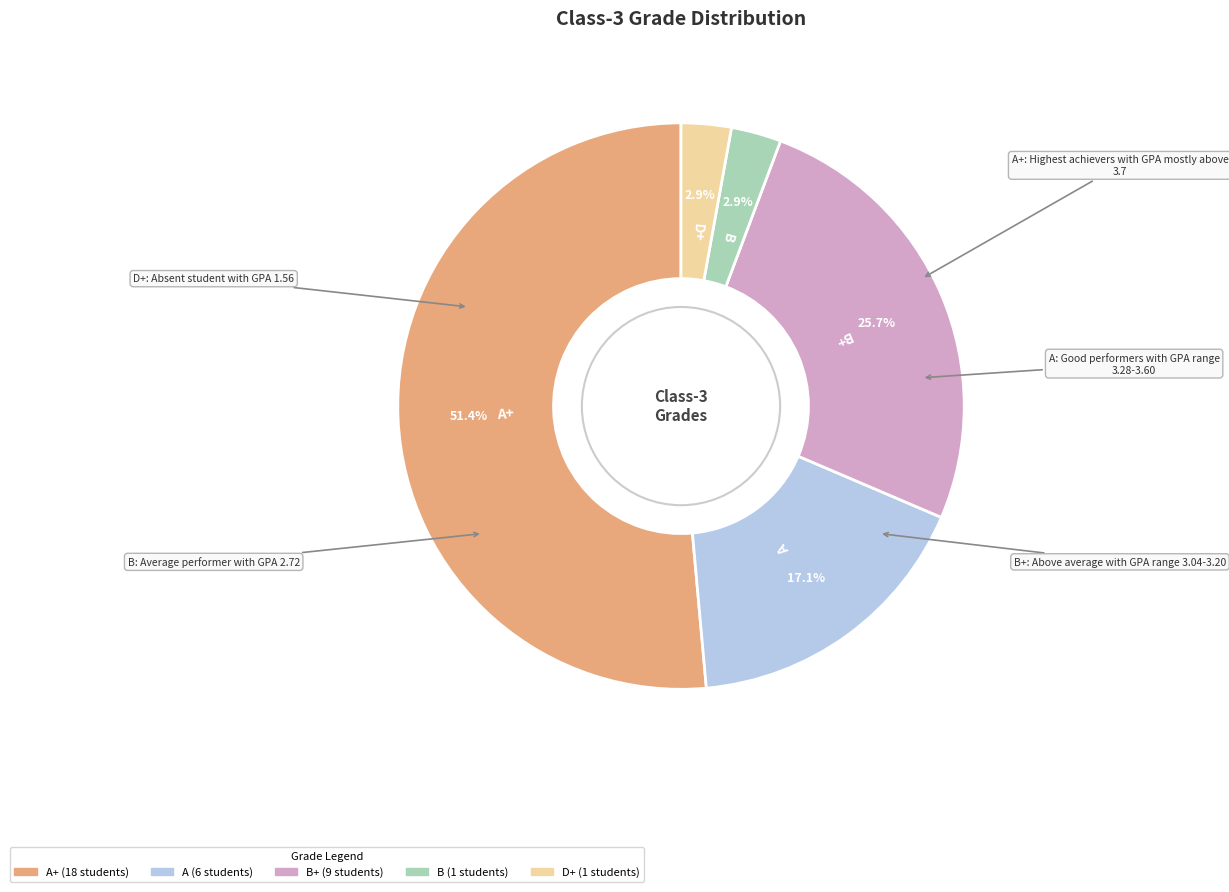

Does any single category account for the majority?

Yes